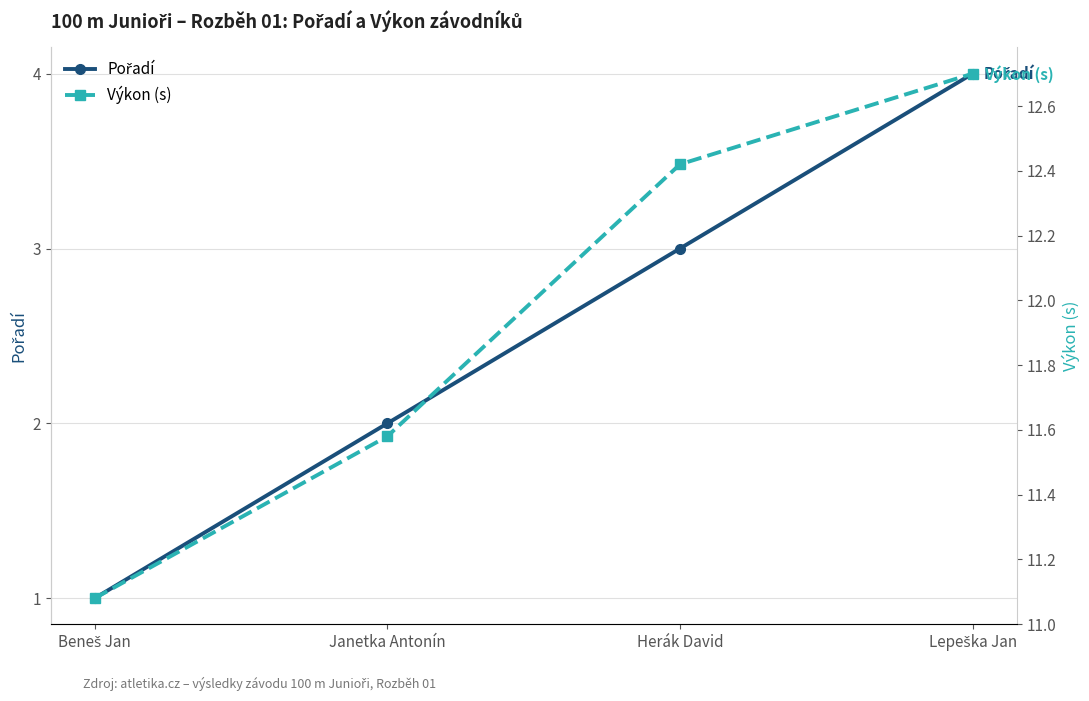

What is the label of the 3rd point from the left?

Herák David